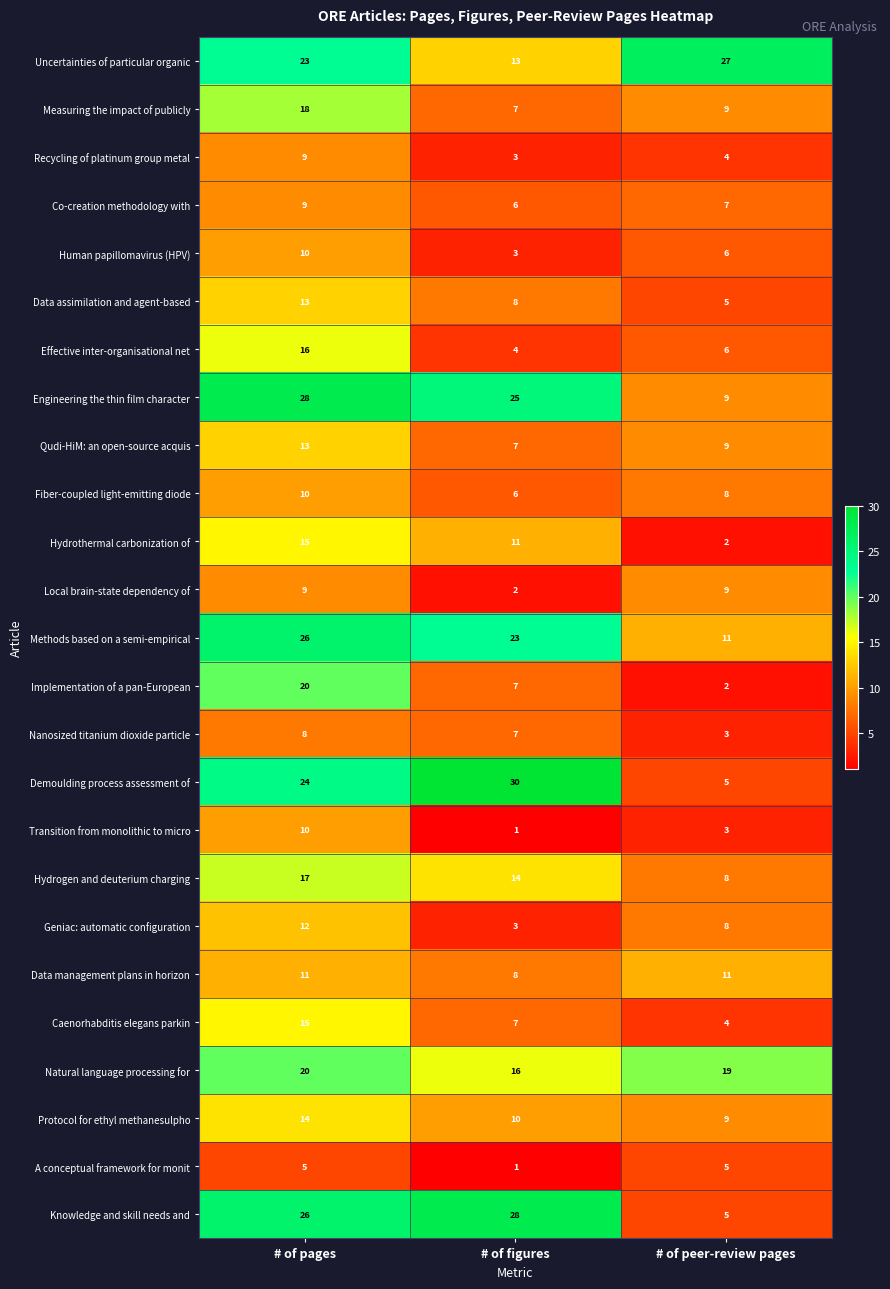

What is the maximum value shown in the chart?

30